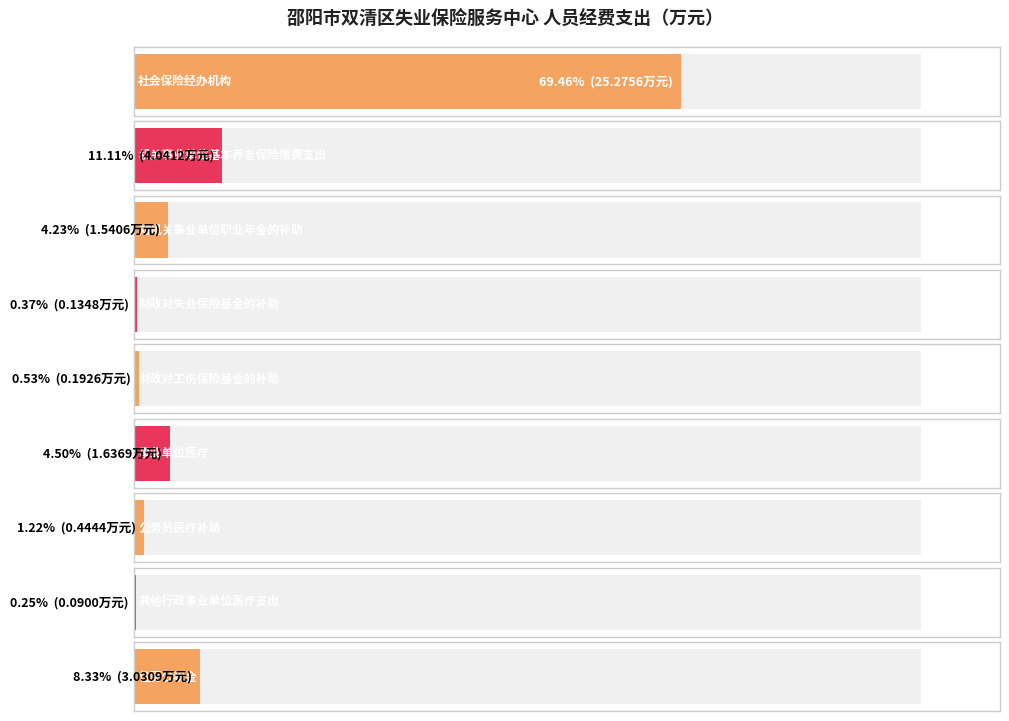

Reading left to right, extract all data points from this chart.

25.3	4.0	1.5	0.1	0.2	1.6	0.4	0.1	3.0